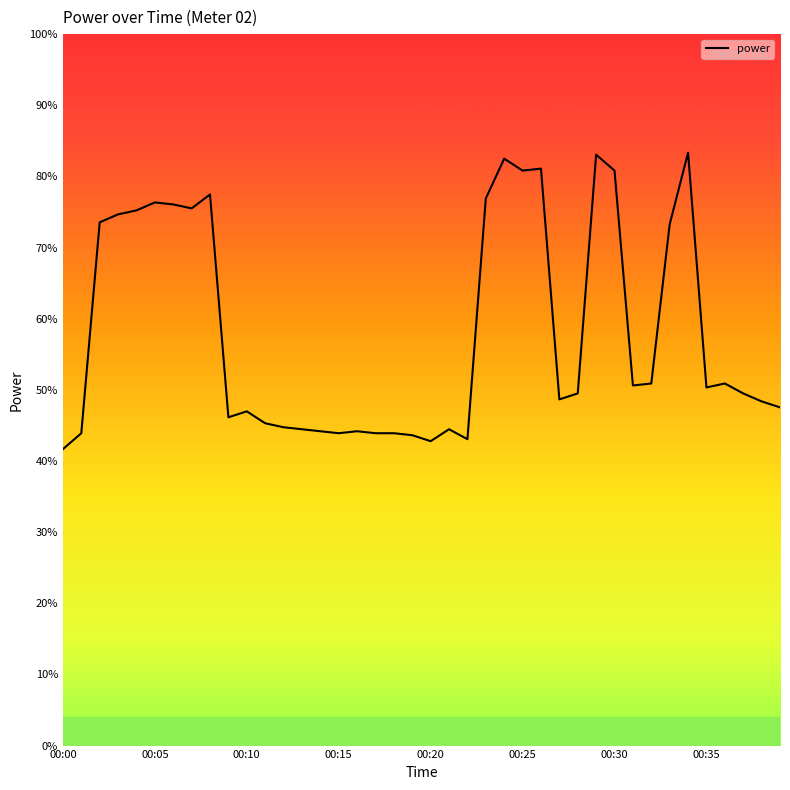

Is this an area chart (filled region under the line)?

No